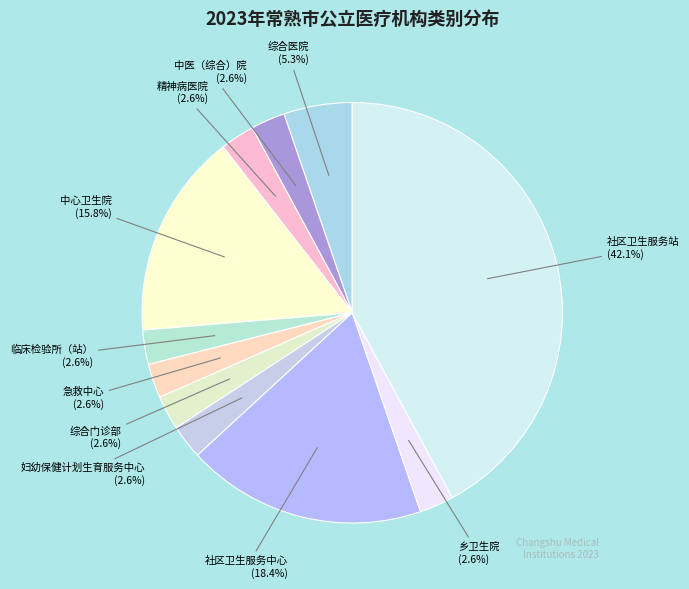

What percentage do 妇幼保健计划生育服务中心 and 综合医院 together represent?

7.9%